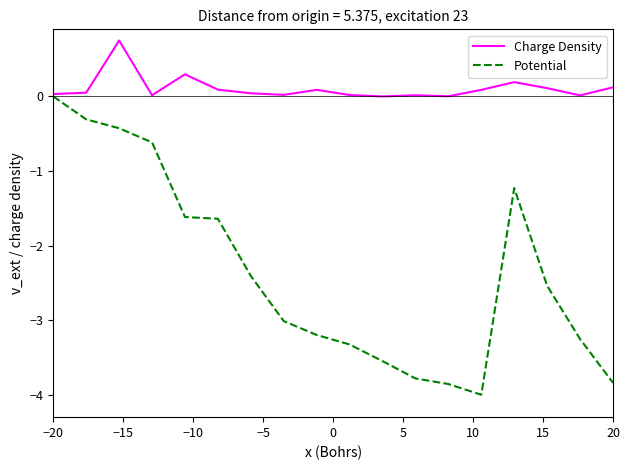

Which series has the largest total across all categories?

Charge Density